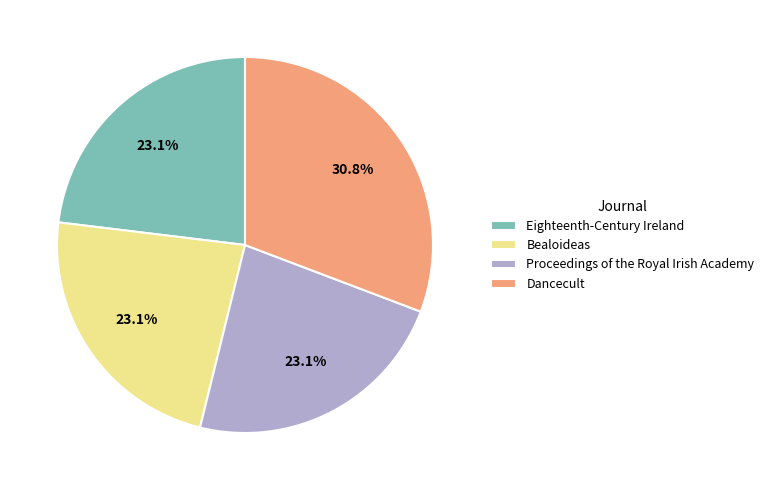

The Bealoideas slice represents 23% of the pie. True or false?

True